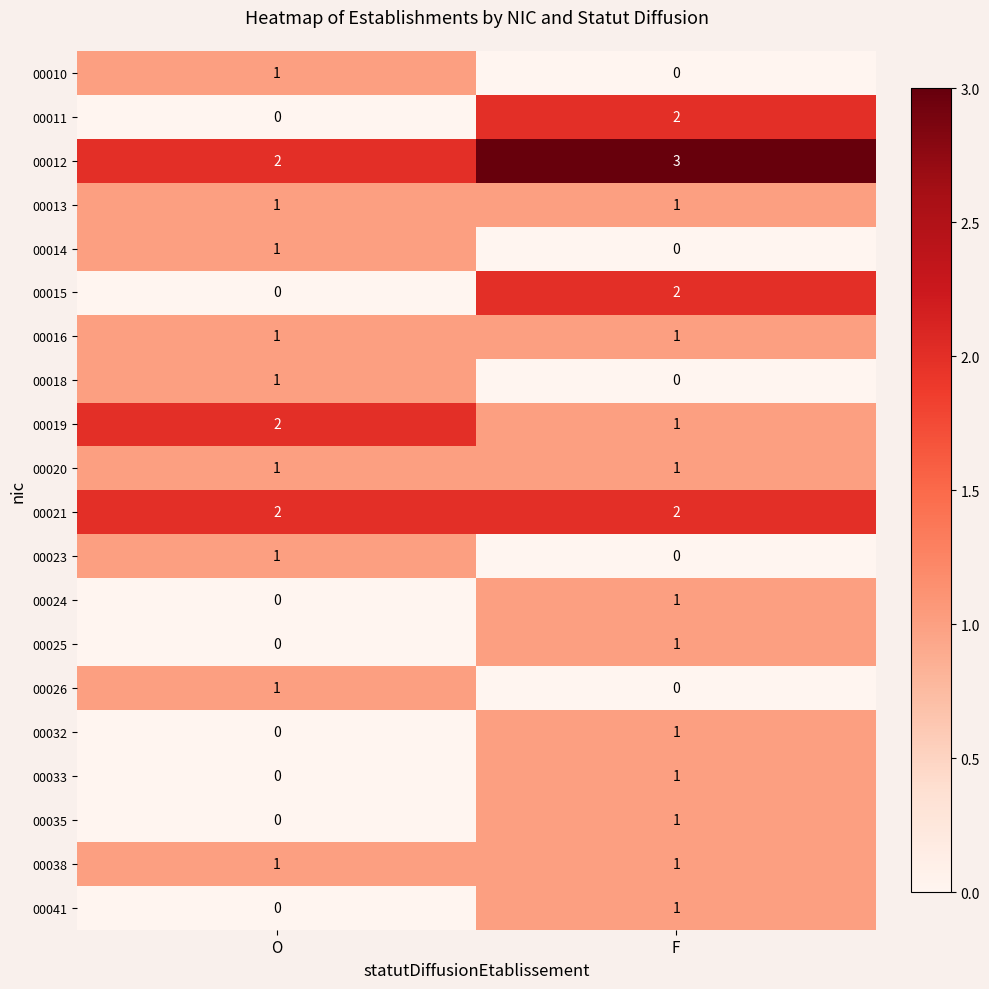

What is the greatest value displayed?

3